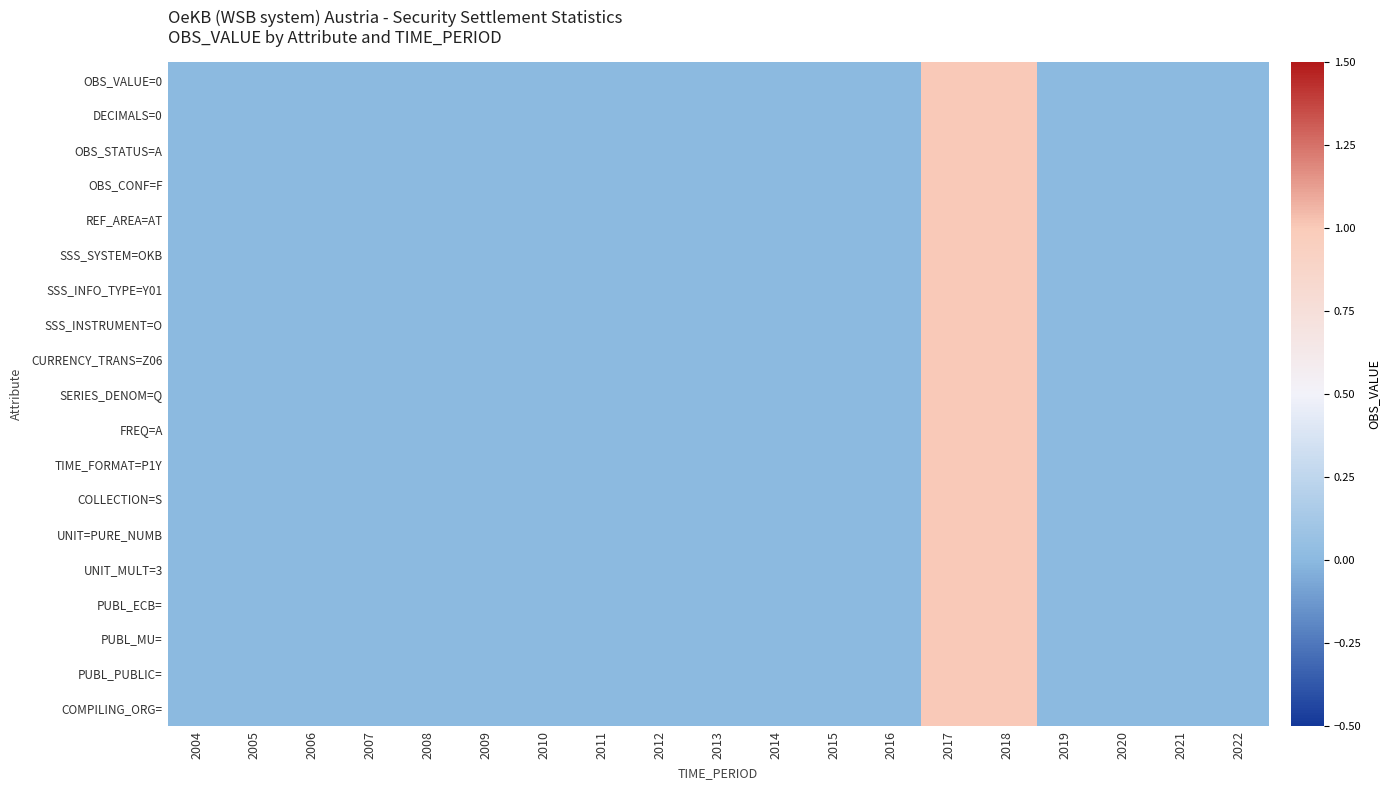

Which series has the largest range (max minus min)?

OBS_VALUE=0